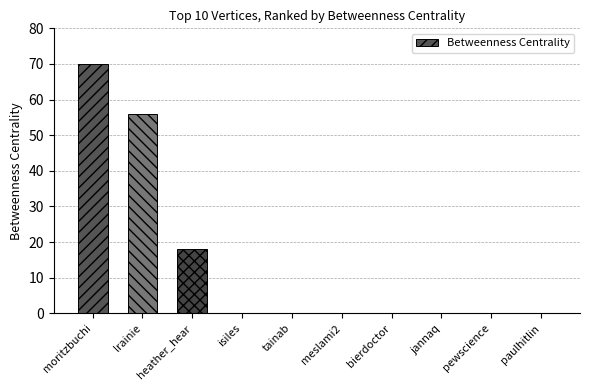

Is it true that the value at isiles is 0?

True